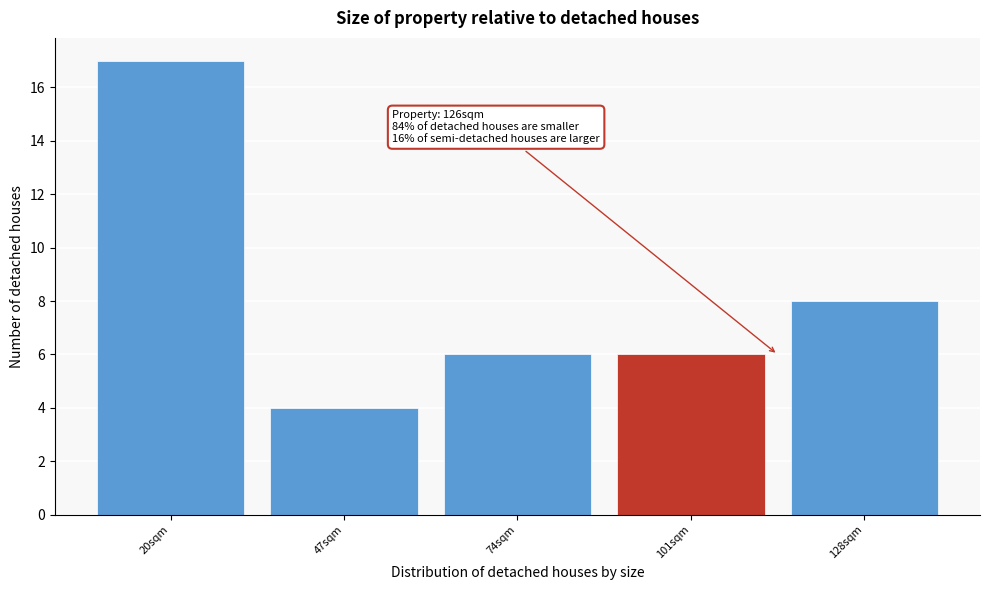

Reading right to left, what are all the values shown in this chart?

128sqm=8	101sqm=6	74sqm=6	47sqm=4	20sqm=17